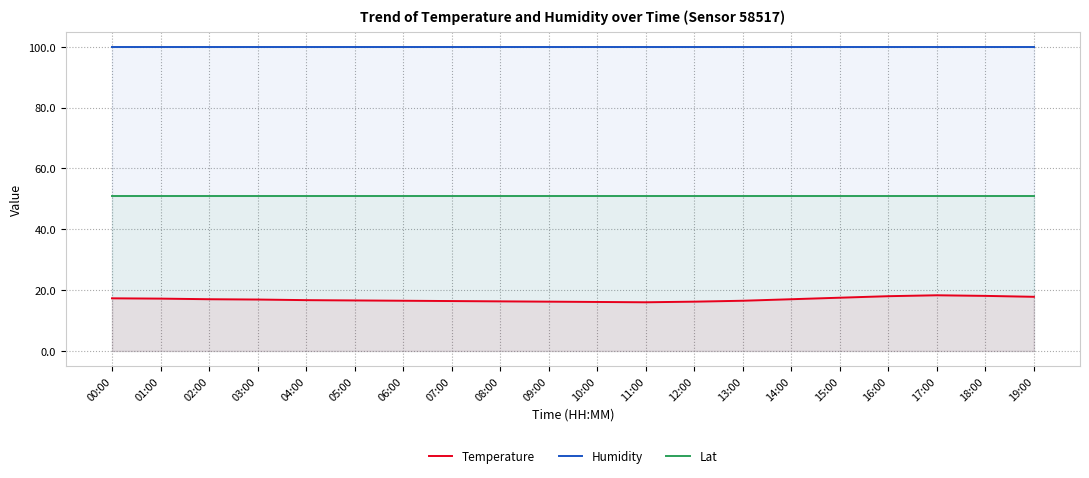

What are all the series names shown in the legend?

Temperature, Humidity, Lat